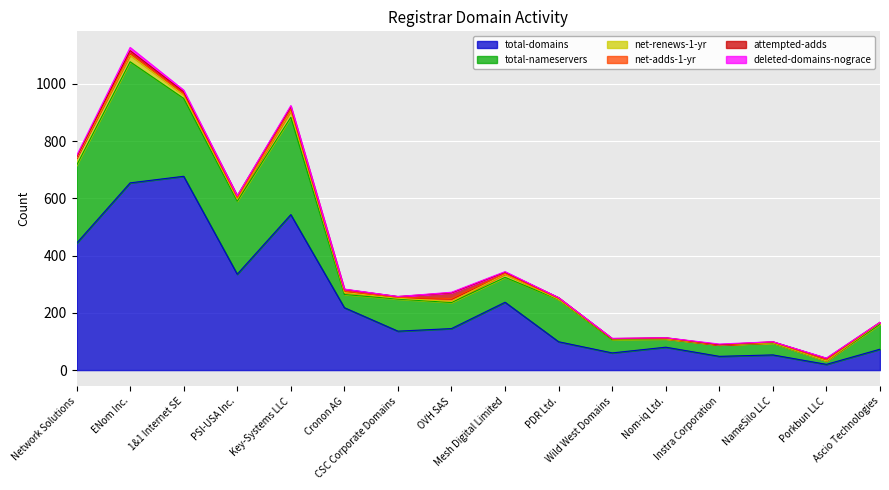

What is the label of the 8th point from the right?

Mesh Digital Limited